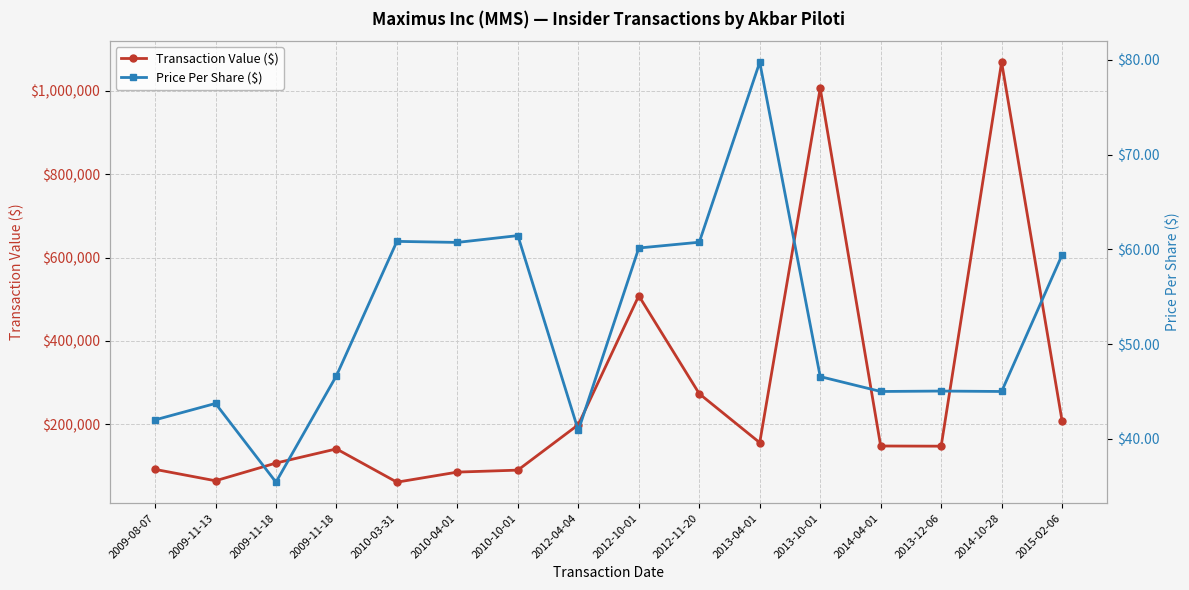

What is the greatest value displayed?

1068300.0